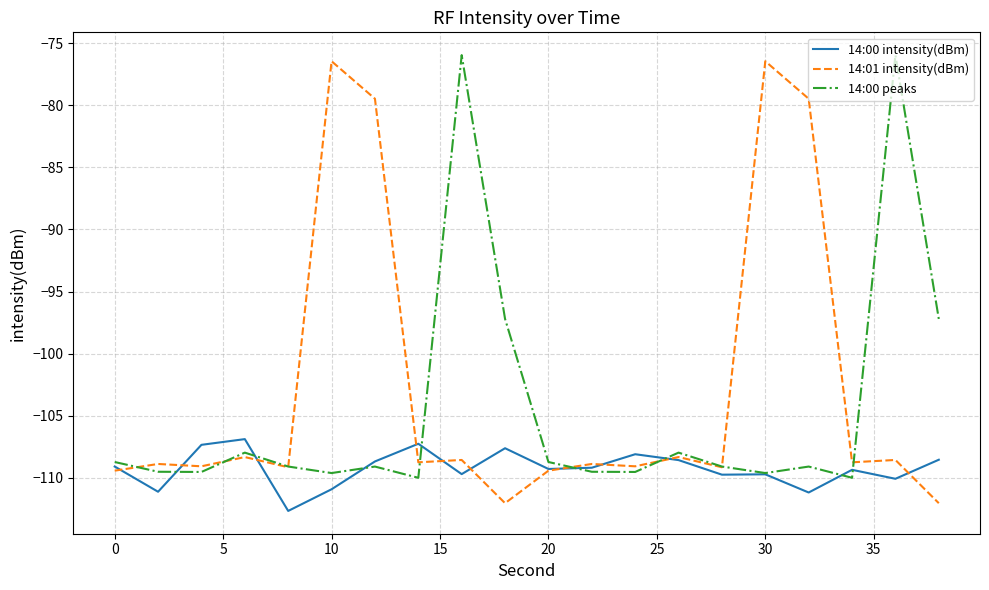

What is the minimum value shown in the chart?

-112.7